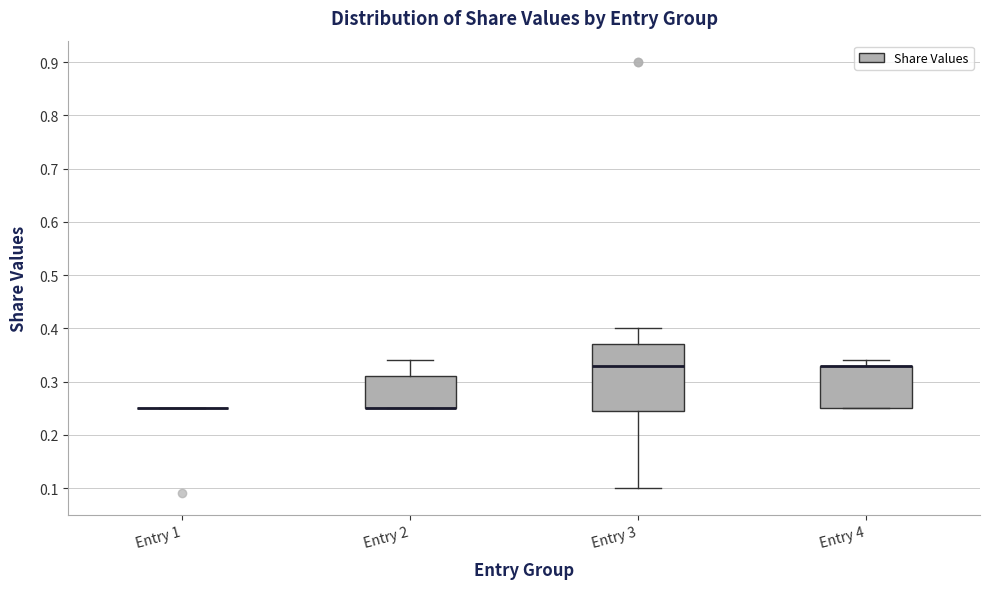

Reading left to right, transcribe this box plot: for each box, give where its median line is, the range the box spans, and where its two whiskers end, as read against the y-axis. The values are not printed on the chart, so give them approximately, as read against the axis.

Entry 1: box collapsed to a line at 0.25, whiskers 0.25 to 0.25
Entry 2: median 0.25 (drawn on the box's lower edge), box 0.25 to 0.31, whiskers 0.25 to 0.34
Entry 3: median 0.33, box 0.25 to 0.37, whiskers 0.10 to 0.40
Entry 4: median 0.33 (drawn on the box's upper edge), box 0.25 to 0.33, whiskers 0.25 to 0.34